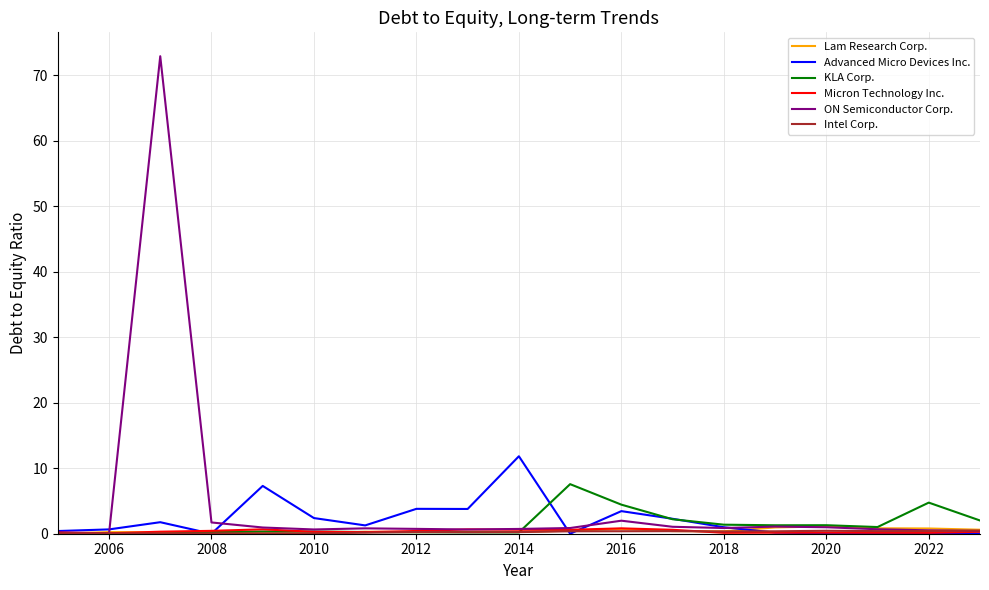

Which series has the widest spread of values?

ON Semiconductor Corp.